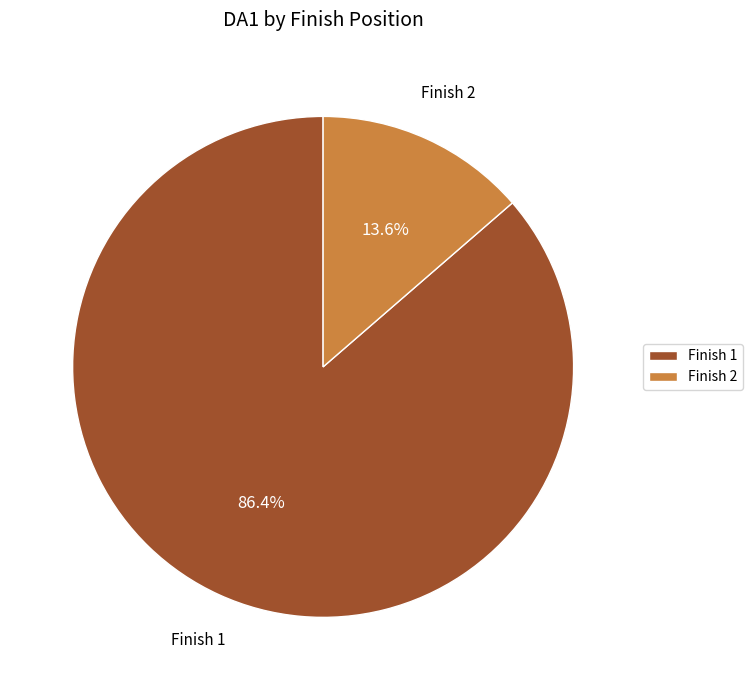

What is the total percentage of Finish 2 and Finish 1?

100.0%